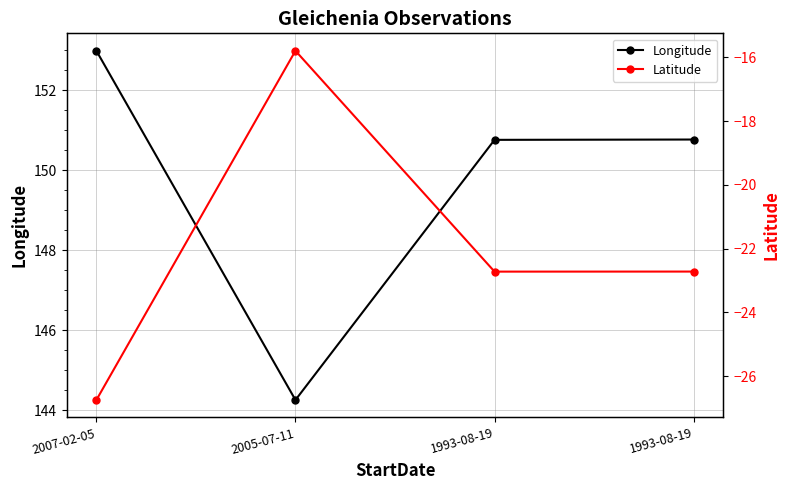

What is the greatest value displayed?

153.0